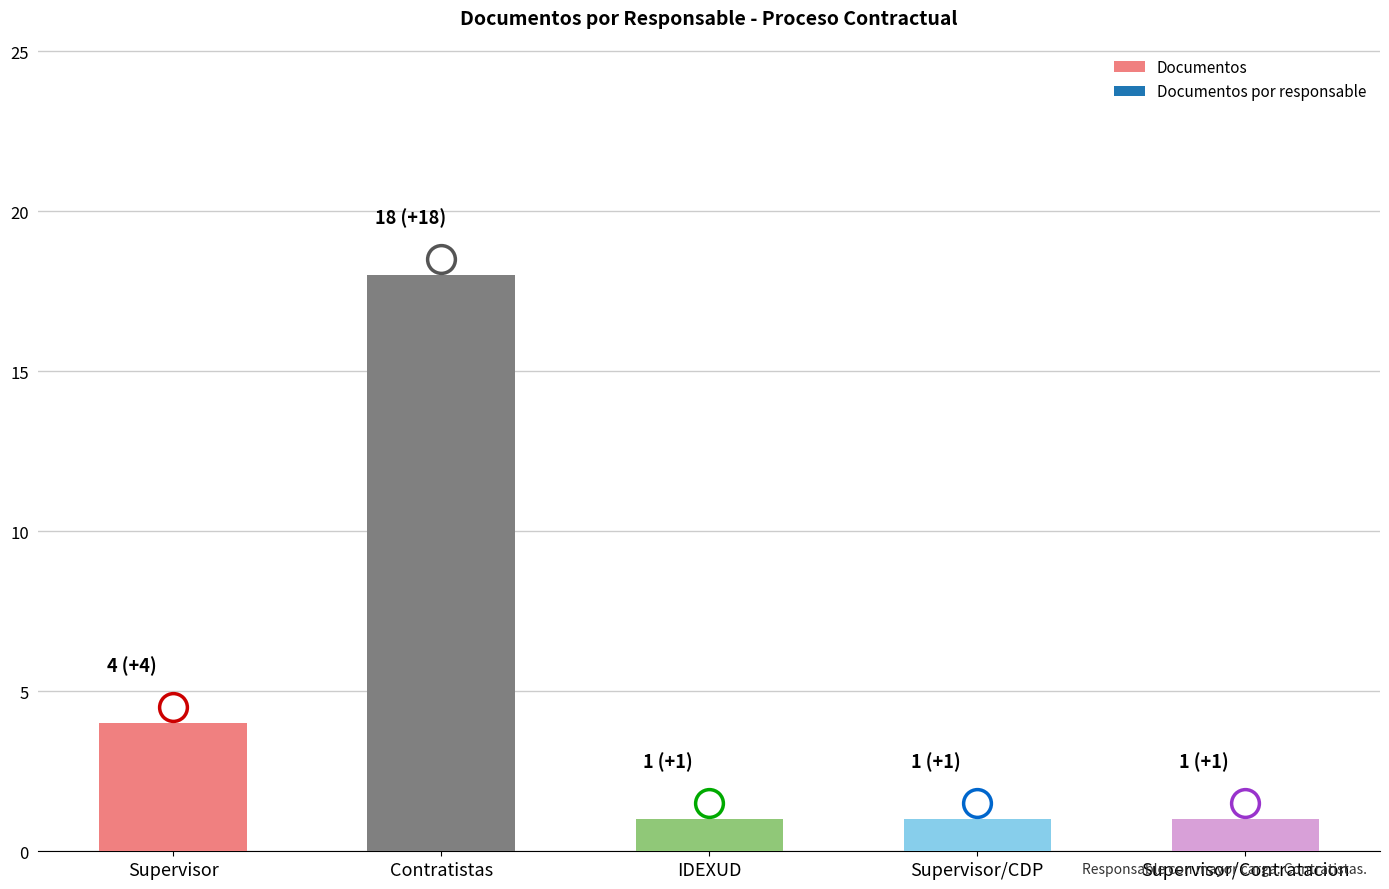

Between Contratistas and IDEXUD, which is larger?

Contratistas